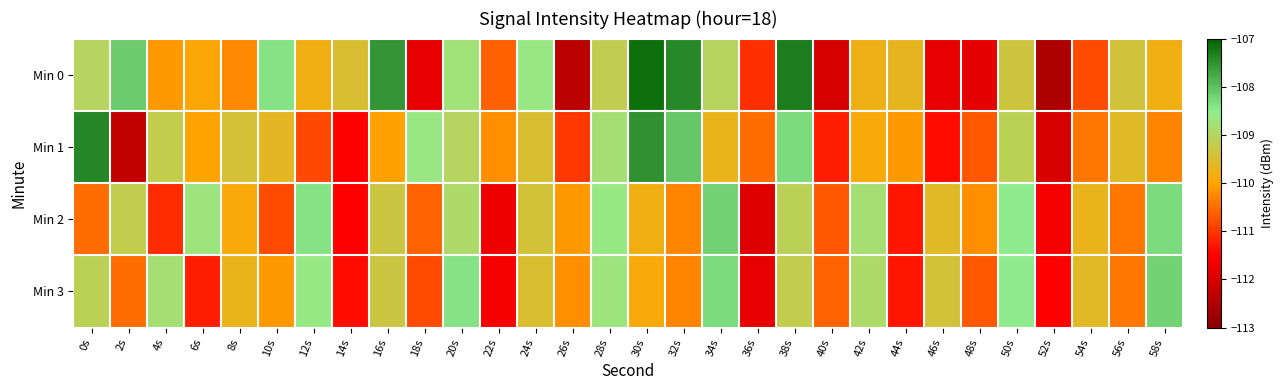

What is the maximum value shown in the chart?

-107.2